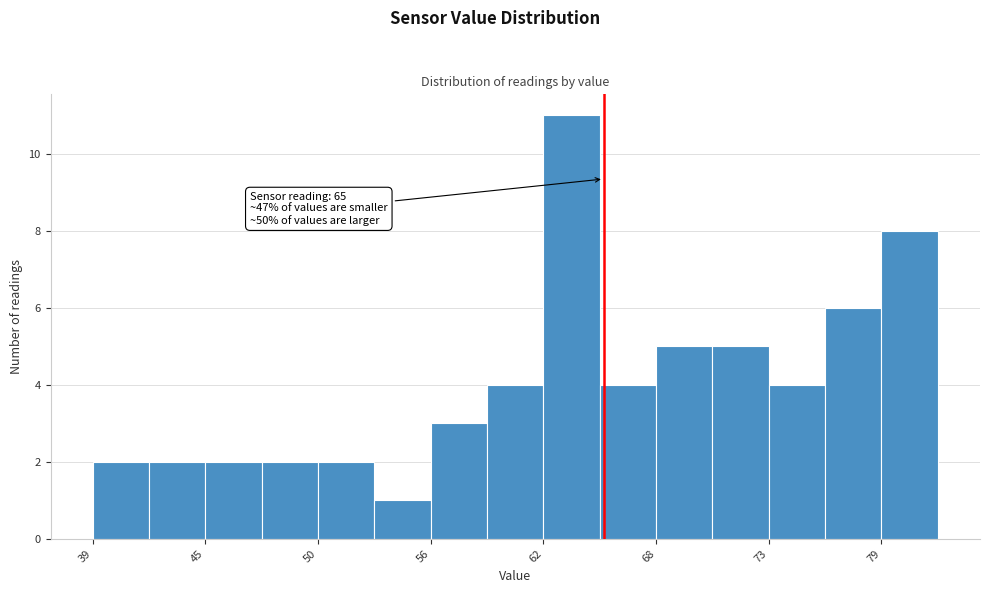

Read against the x-axis, roughly where is the centre of the tallest bar?

63